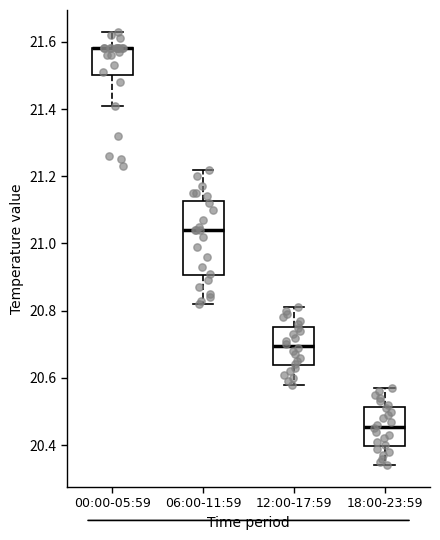

Reading left to right, transcribe this box plot: for each box, give where its median line is, the range the box spans, and where its two whiskers end, as read against the y-axis. The values are not printed on the chart, so give them approximately, as read against the axis.

00:00-05:59: median 21.58 (drawn on the box's upper edge), box 21.50 to 21.58, whiskers 21.42 to 21.64
06:00-11:59: median 21.04, box 20.90 to 21.12, whiskers 20.82 to 21.22
12:00-17:59: median 20.70, box 20.64 to 20.76, whiskers 20.58 to 20.82
18:00-23:59: median 20.46, box 20.40 to 20.52, whiskers 20.34 to 20.58